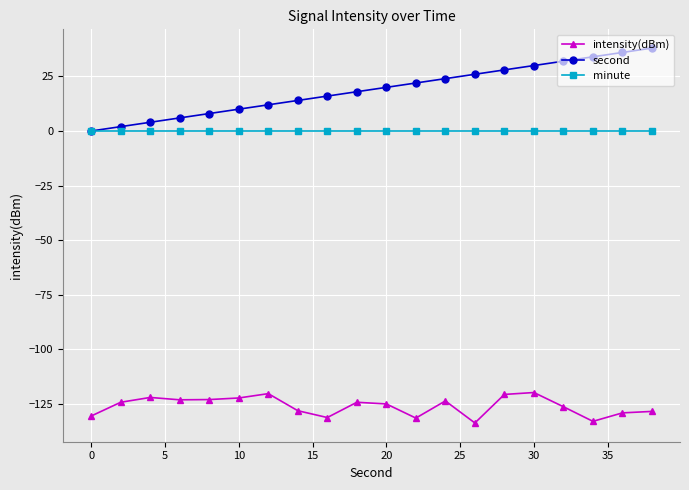

Is this an area chart (filled region under the line)?

No